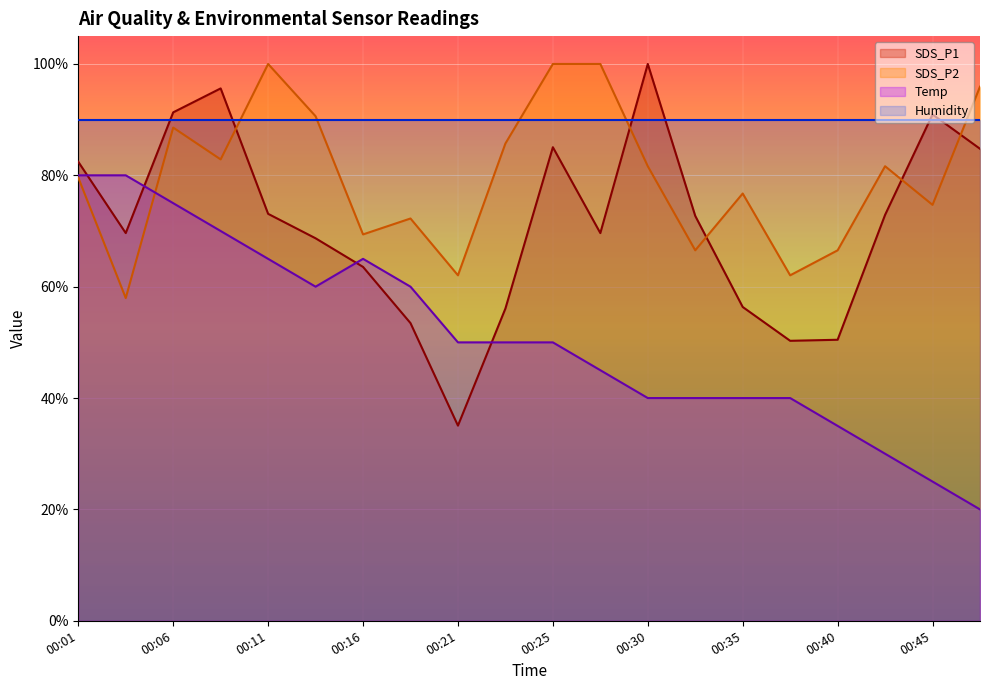

At how many categories does at least one series exceed 43?

20